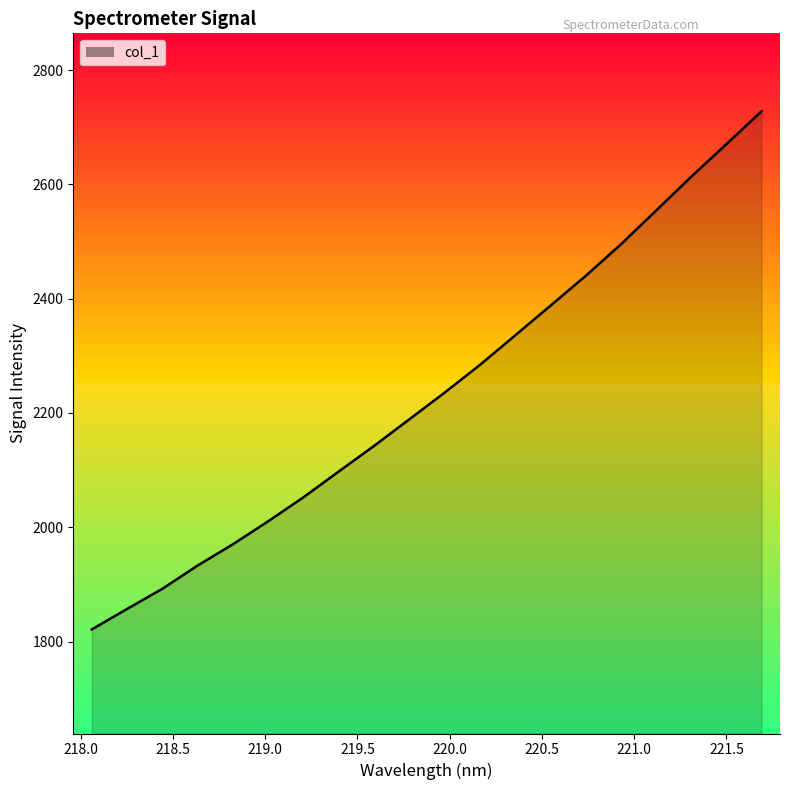

Does the chart display data point markers on the line(s)?

No